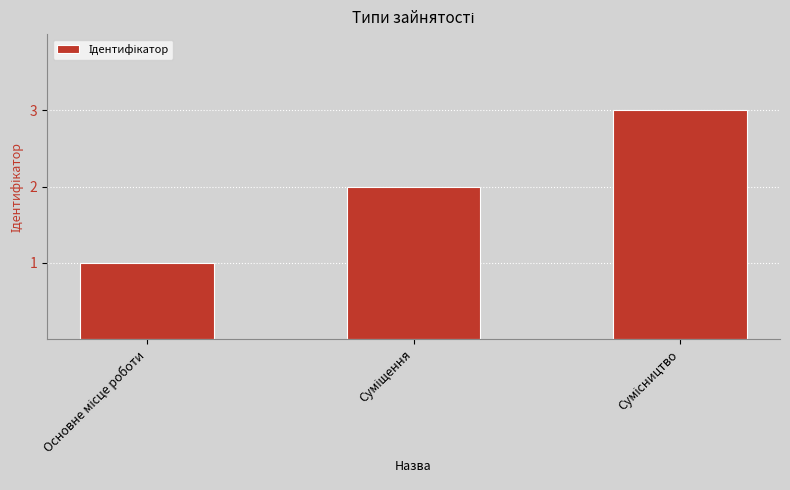

What is the sum of all values?

6